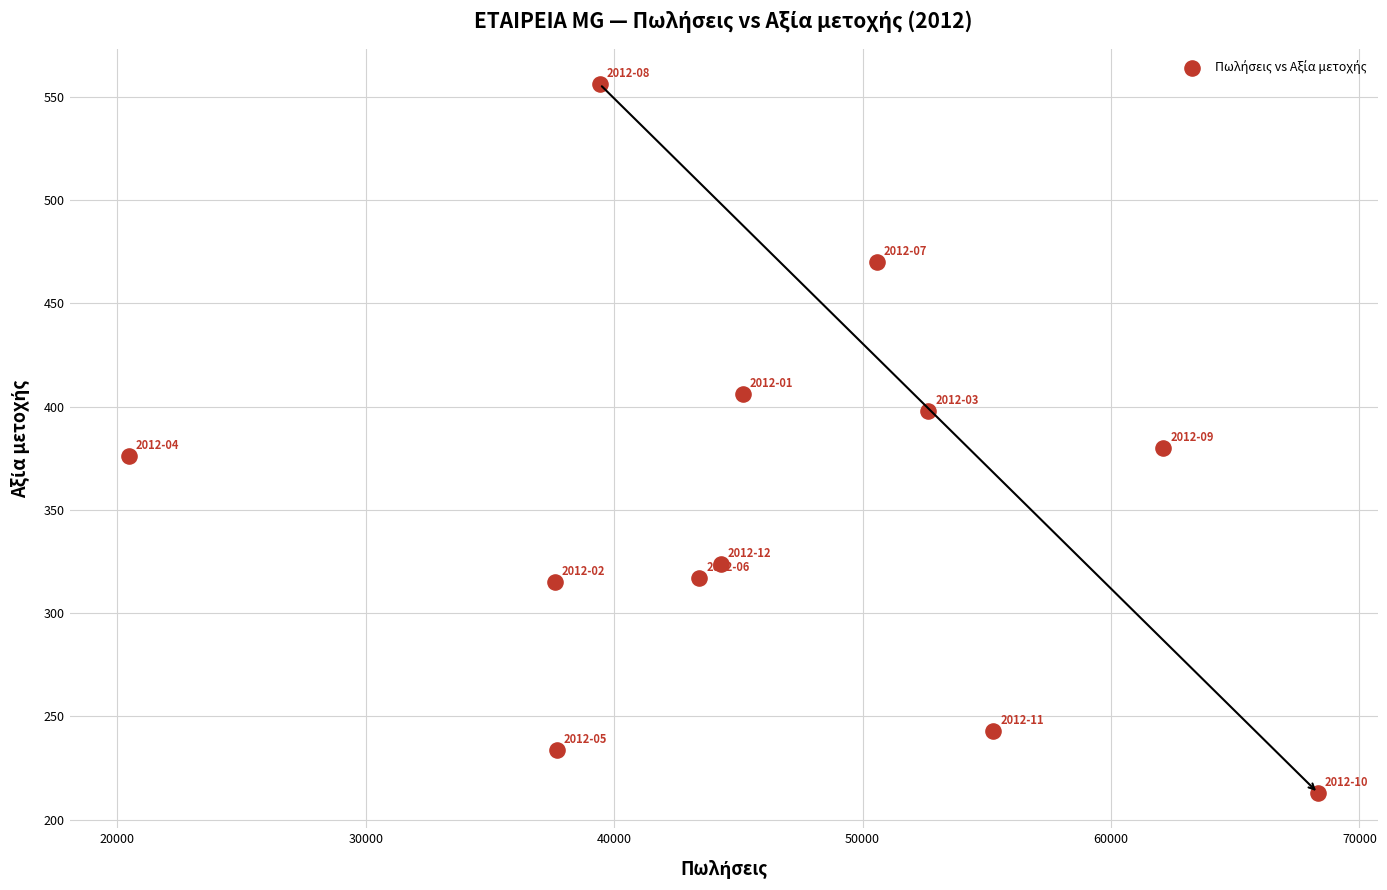

What Y value in the scatter plot is closest to 384?

380